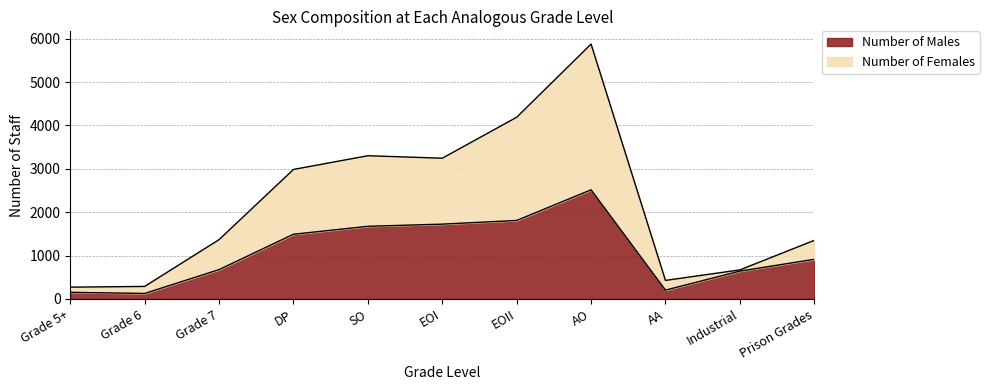

How many interior local valleys does the Number of Males series have?

2